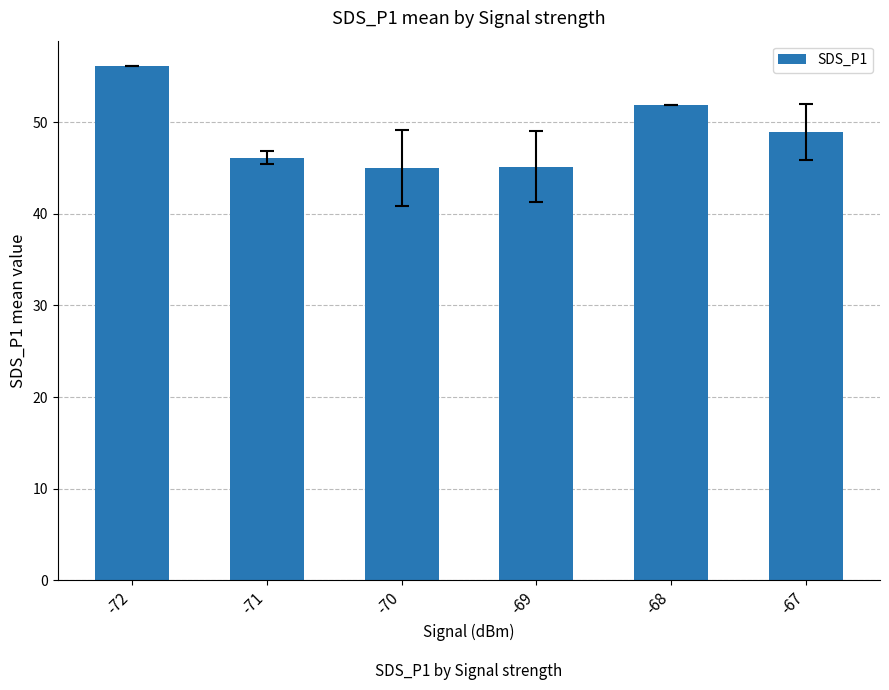

What is the value of the 4th bar from the left?

45.1